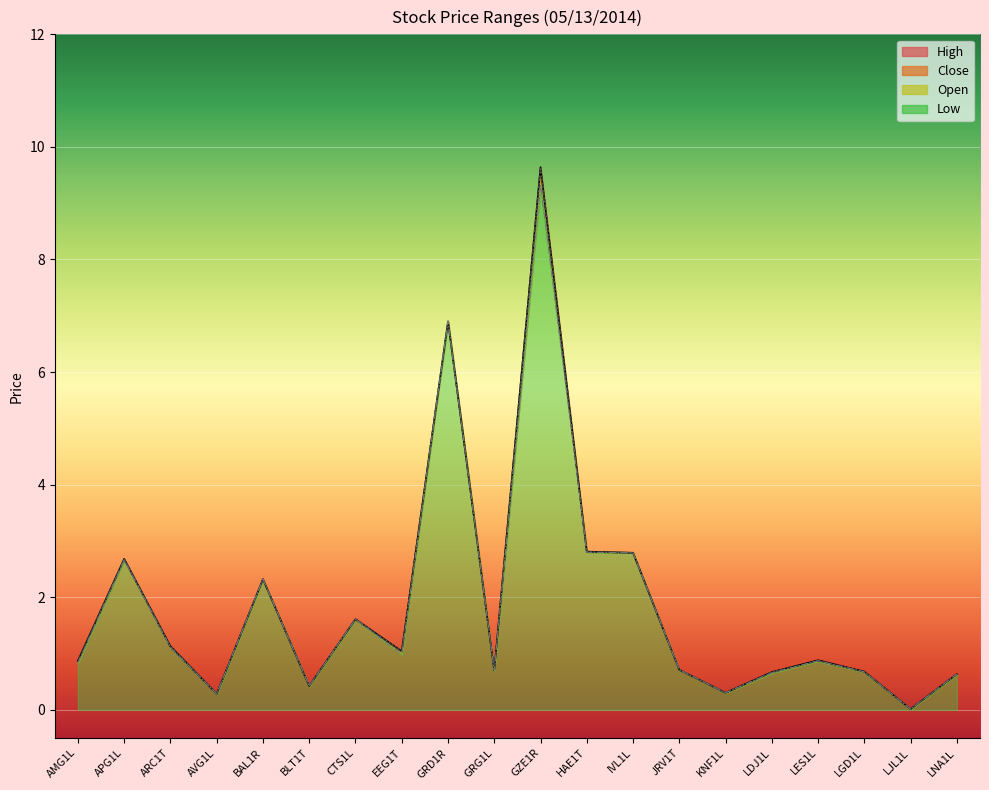

In Open, how many points are lower than both neighbors (excluding endpoints)?

6